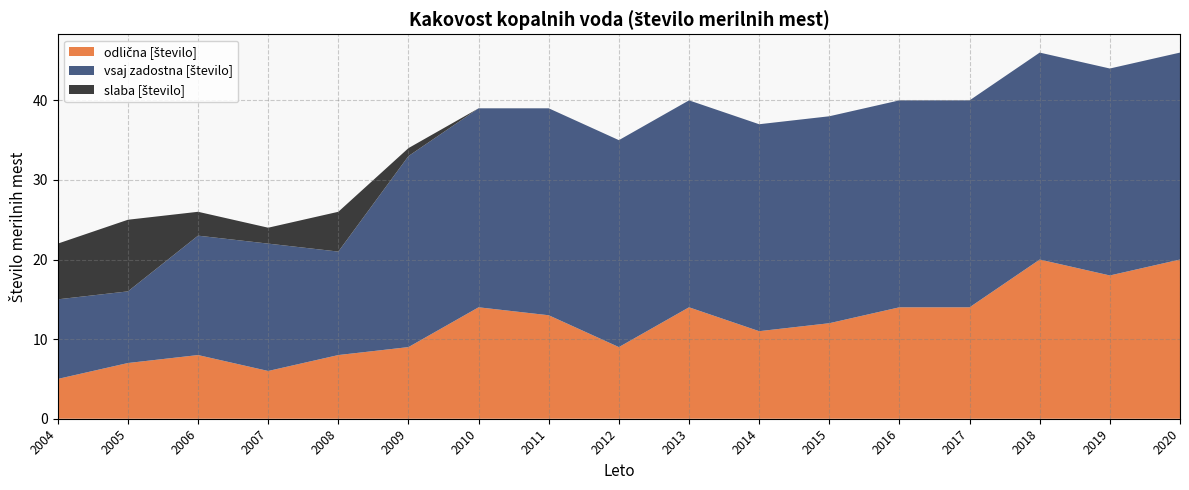

Reading right to left, list all the values displayed in this chart.

odlična [število]: 20	18	20	14	14	12	11	14	9	13	14	9	8	6	8	7	5
vsaj zadostna [število]: 26	26	26	26	26	26	26	26	26	26	25	24	13	16	15	9	10
slaba [število]: 0	0	0	0	0	0	0	0	0	0	0	1	5	2	3	9	7